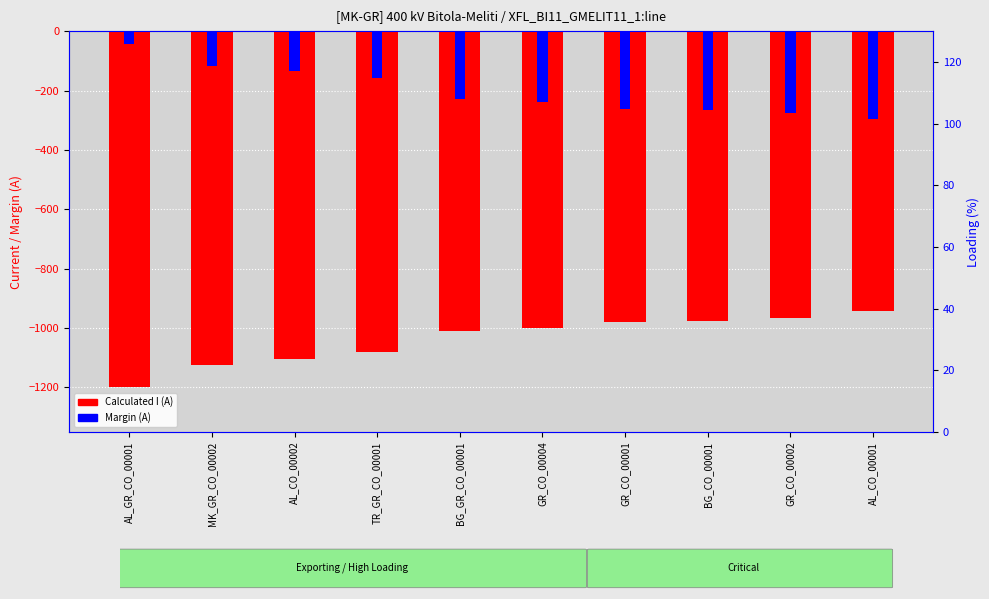

Rank the series at AL_CO_00001 from lowest to highest value.

Calculated I (A), Margin (A)